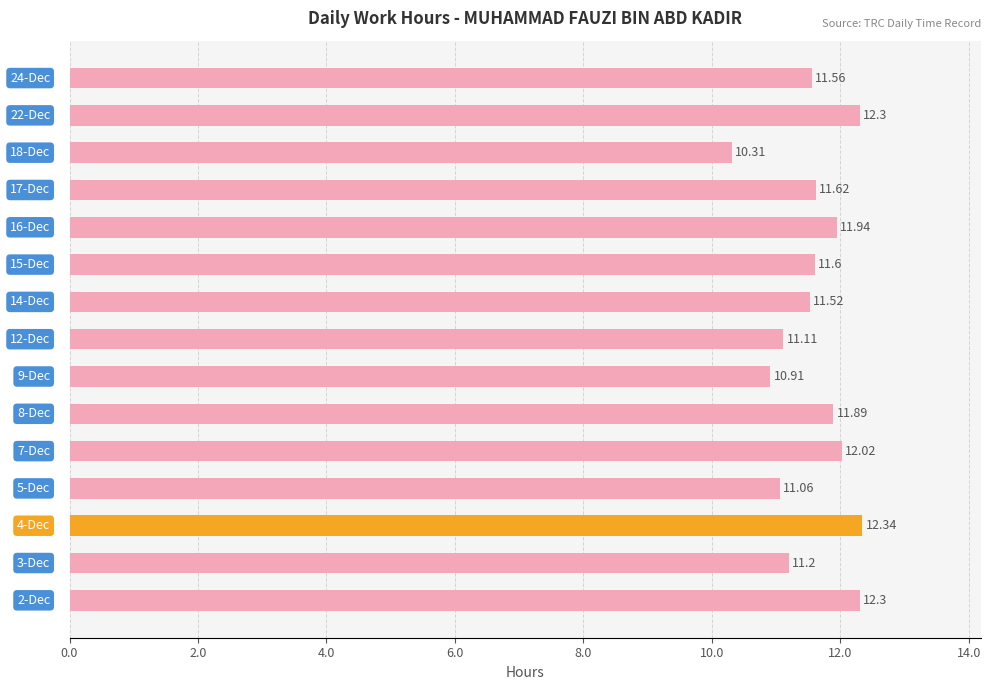

How many data points are less than 11?

2